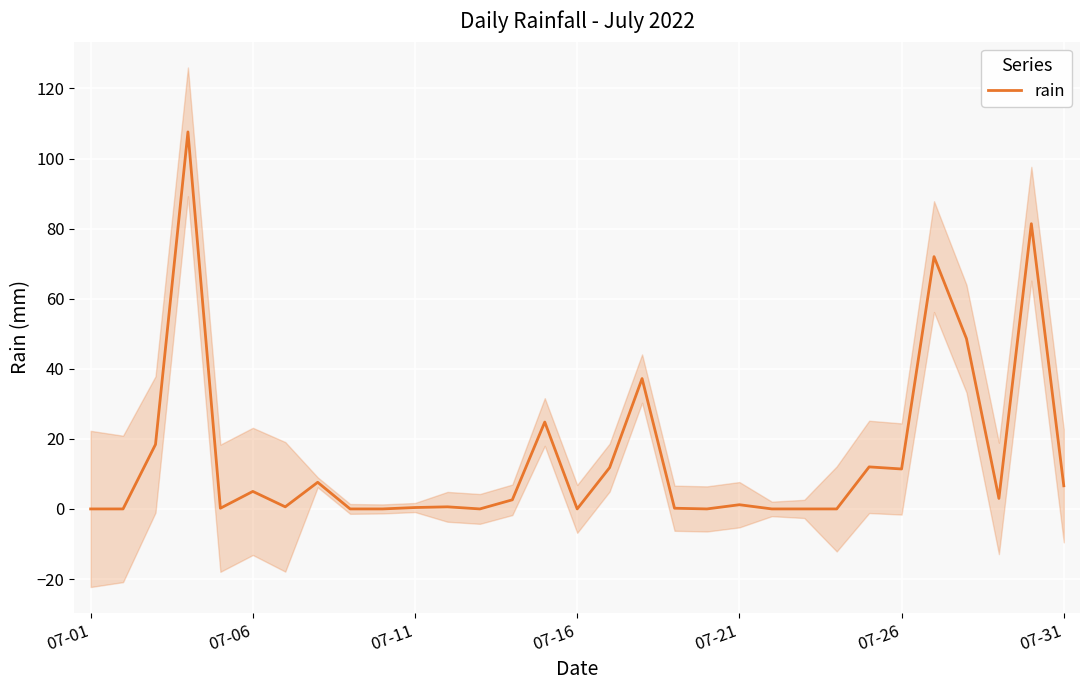

How many values are above zero?

21